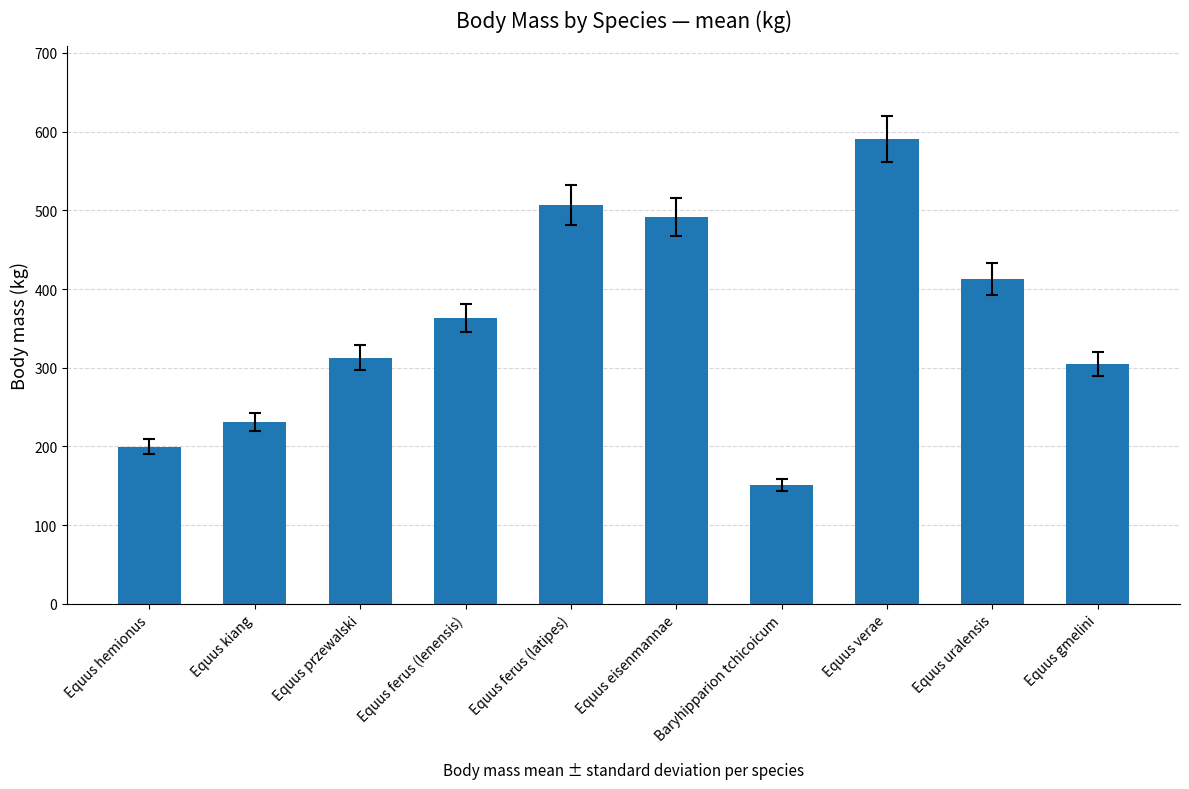

What is the average value?

356.5